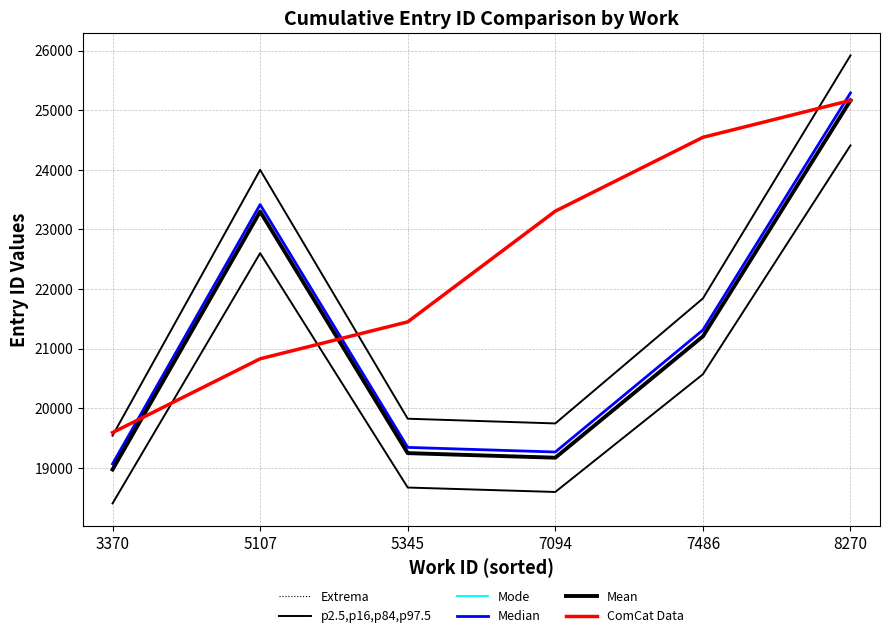

The Median series shows 23417.0 at 5107. True or false?

True